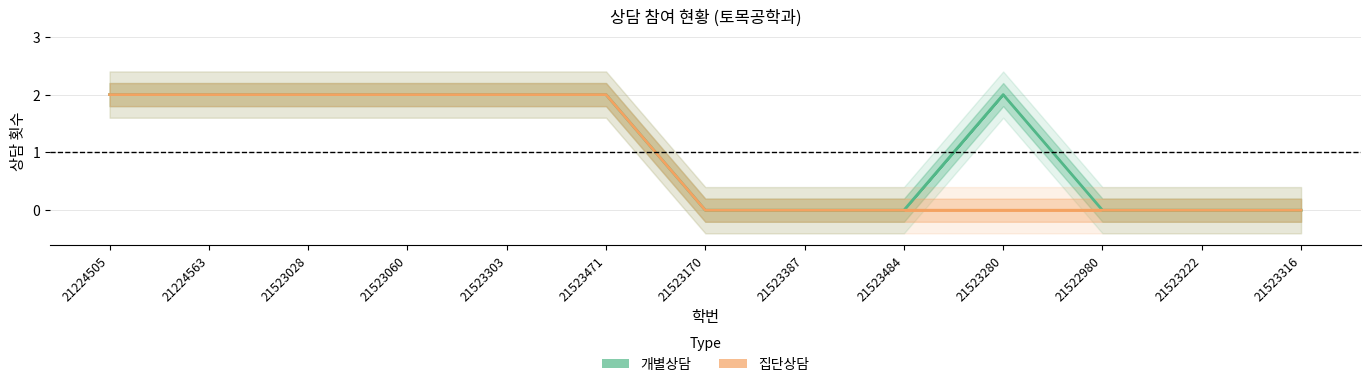

What is the label of the 9th point from the right?

21523303